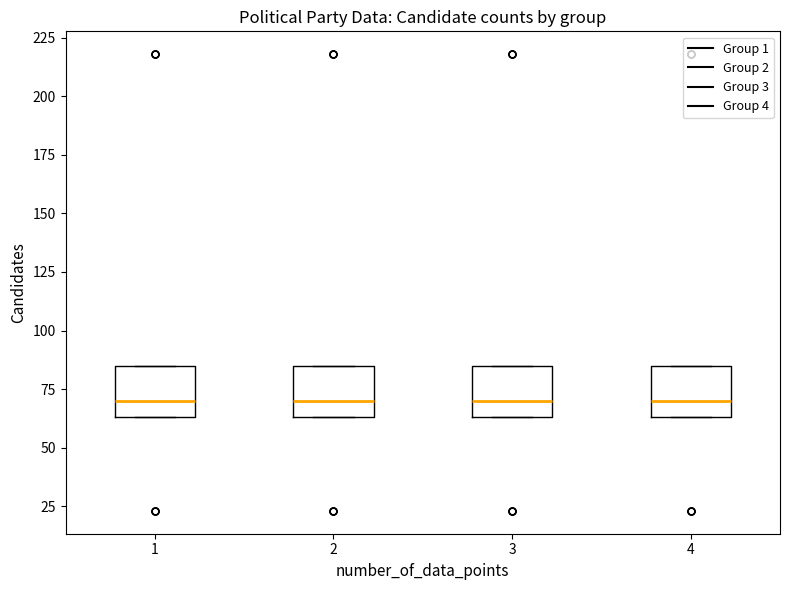

Reading left to right, read every box against the y-axis: the position of its median line, the range the box covers, and the ends of its whiskers. The values are not printed on the chart, so give them approximately, as read against the axis.

1: median 70, box 65 to 85, whiskers 65 to 85
2: median 70, box 65 to 85, whiskers 65 to 85
3: median 70, box 65 to 85, whiskers 65 to 85
4: median 70, box 65 to 85, whiskers 65 to 85